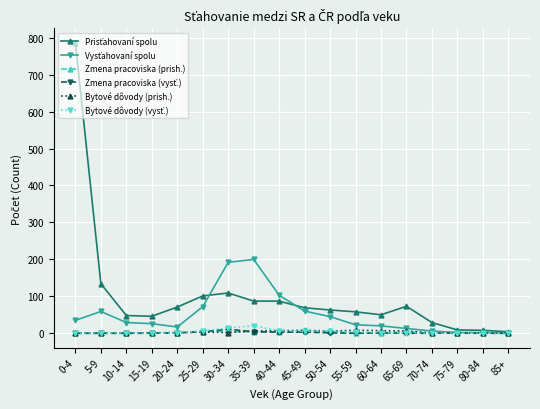

What position from the left is 65-69?

14